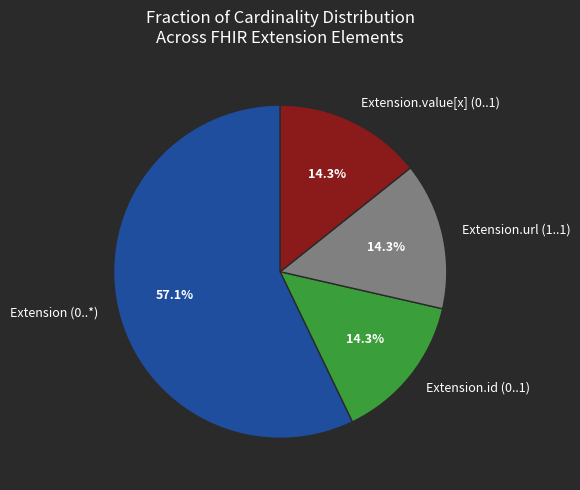

Does Extension.id (0..1) represent more than half of the total?

No